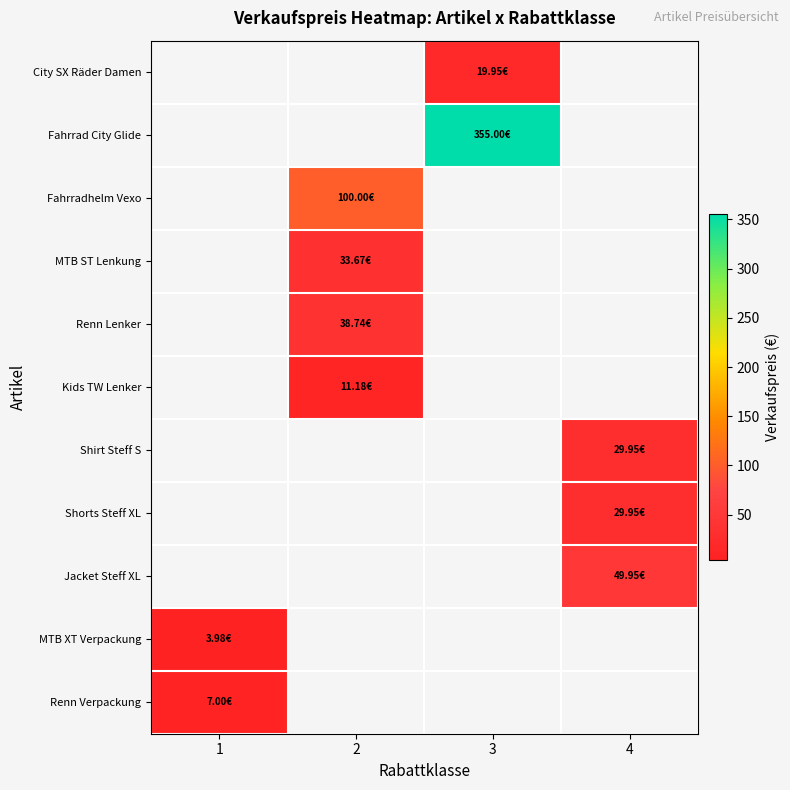

How many data points in City SX Räder Damen are above 19?

1